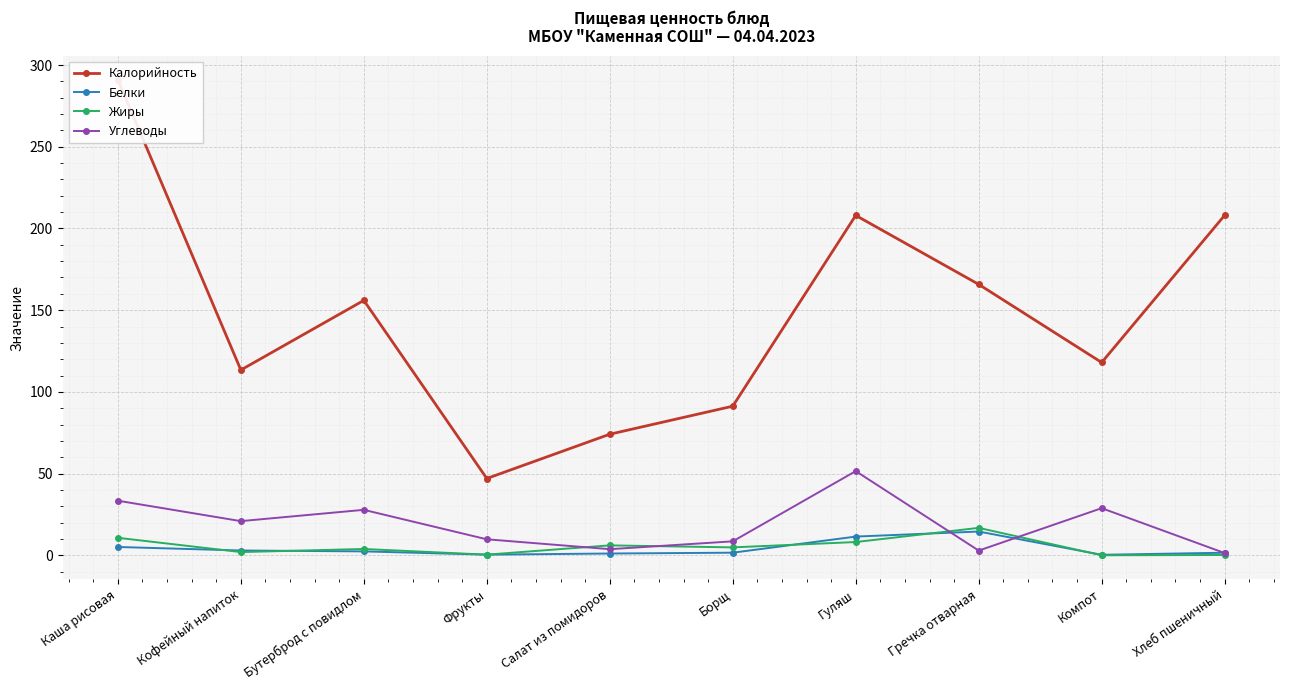

How many lines are shown in the chart?

4